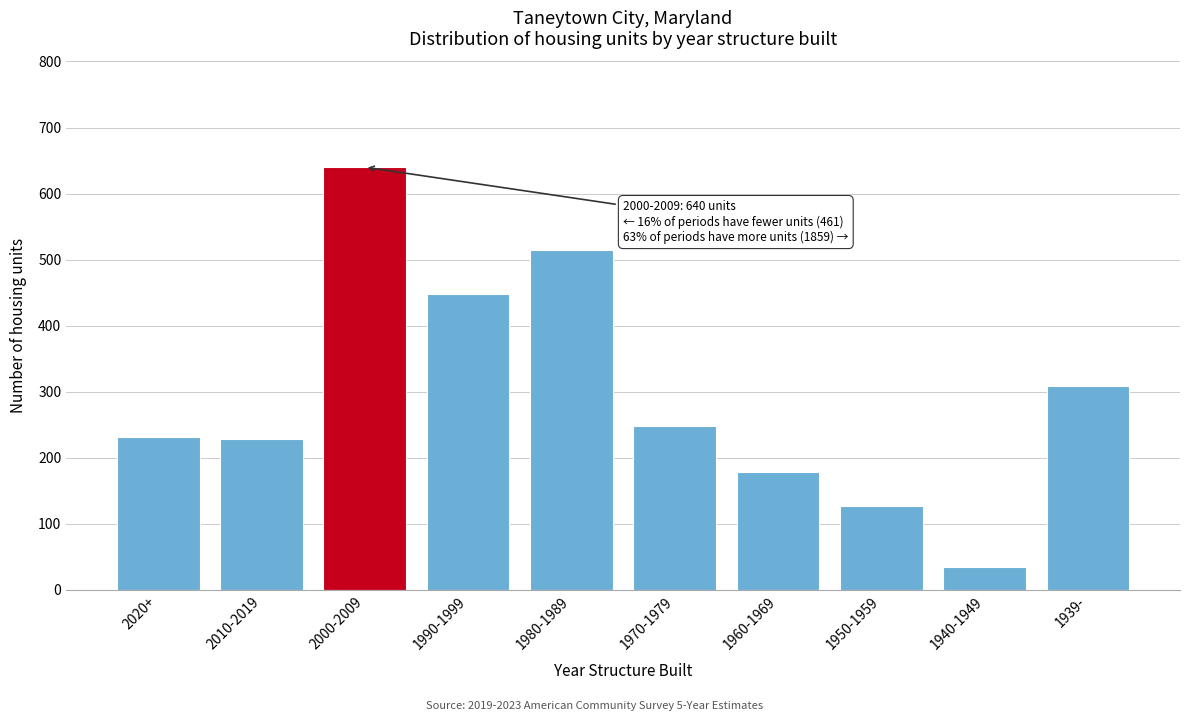

True or false: the data shows 514 at 1980-1989.

True